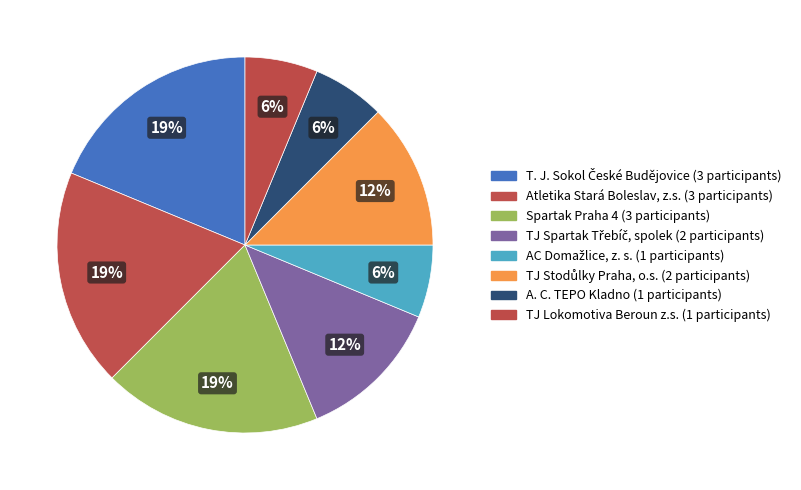

Count the number of slices in the pie.

8